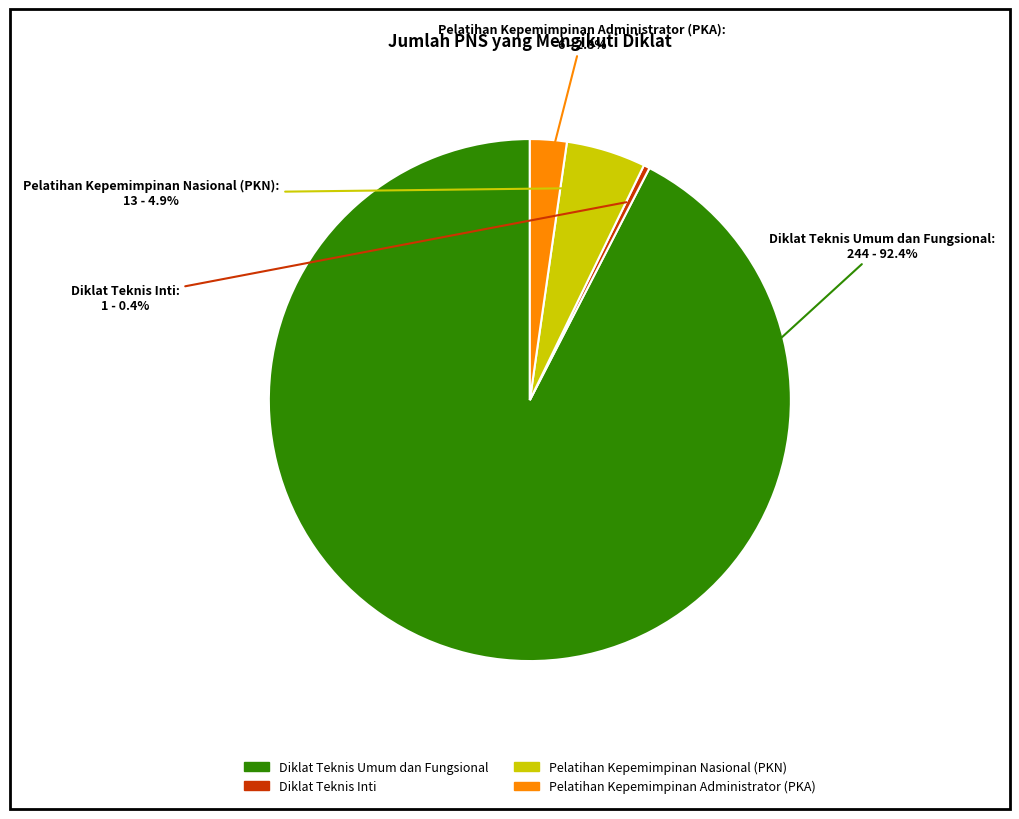

Rank the categories by value from lowest to highest.

Diklat Teknis Inti, Pelatihan Kepemimpinan Administrator (PKA), Pelatihan Kepemimpinan Nasional (PKN), Diklat Teknis Umum dan Fungsional